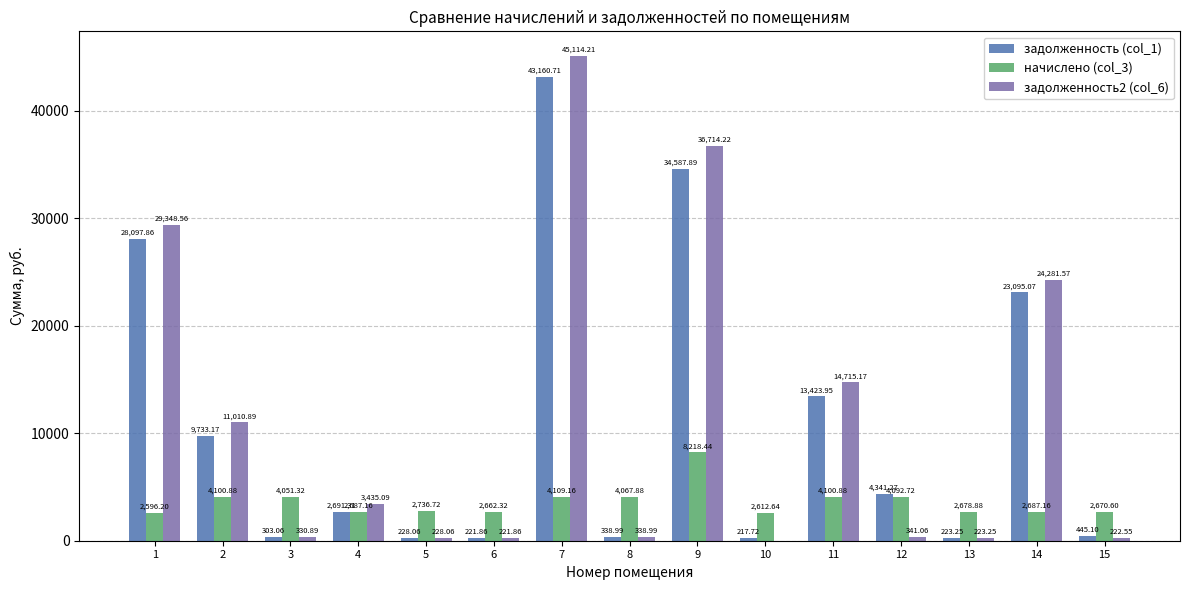

What is the average value of the начислено (col_3) series?

3604.9